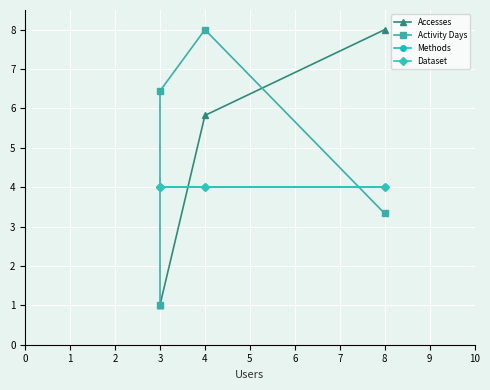

List the labels in order of Dataset value, smallest first.

8, 4, 3, 3